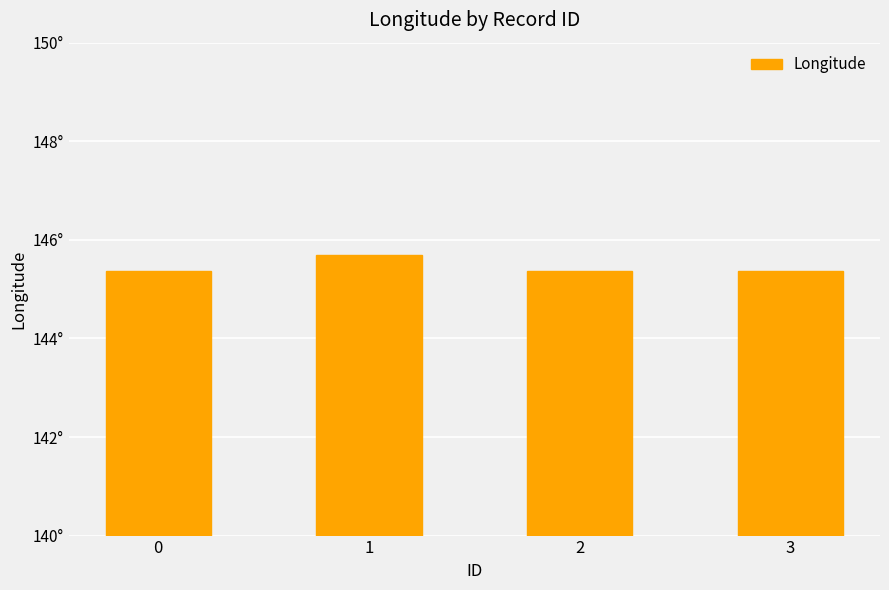

What value does the data have at 0?

145.4